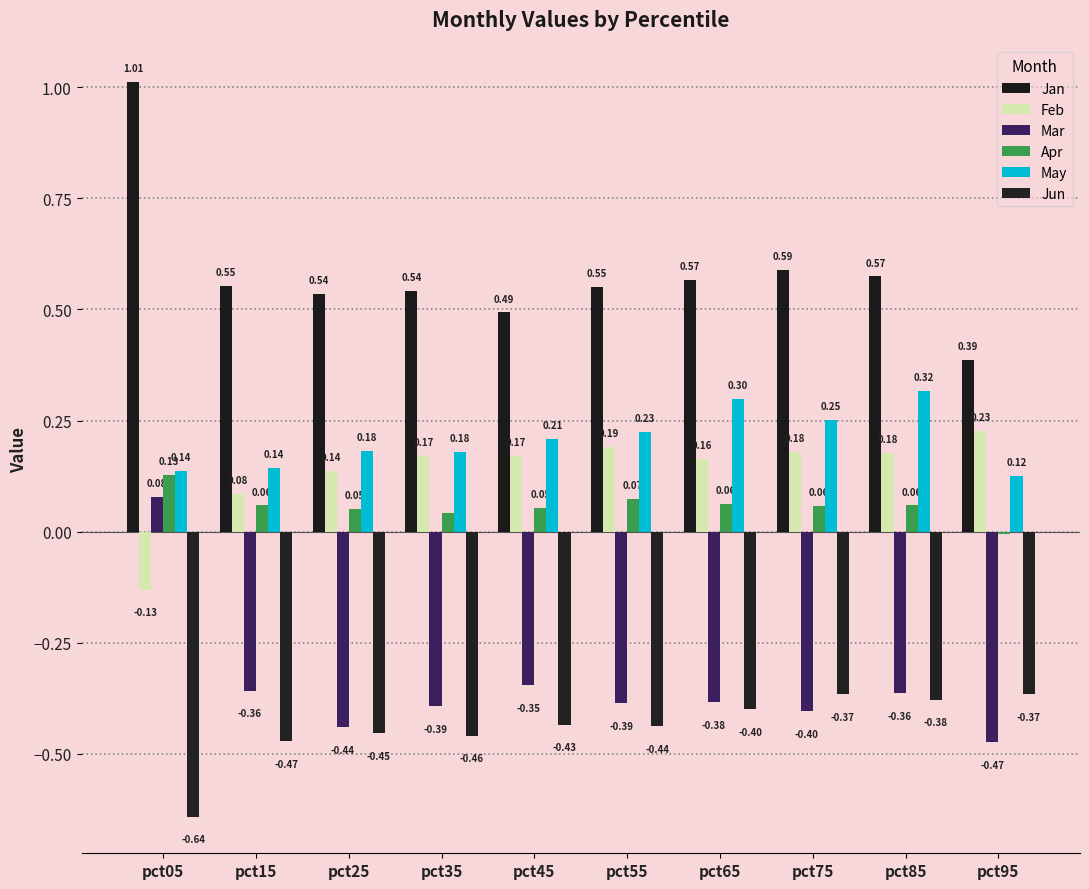

Is it true that Mar equals -0.3 at pct45?

True